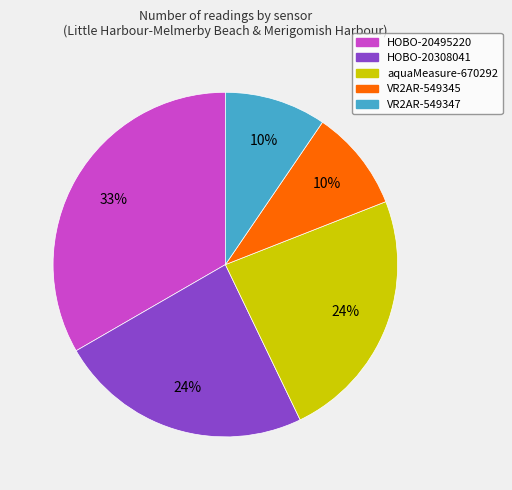

To the nearest percent, what is the average slice percentage?

20%